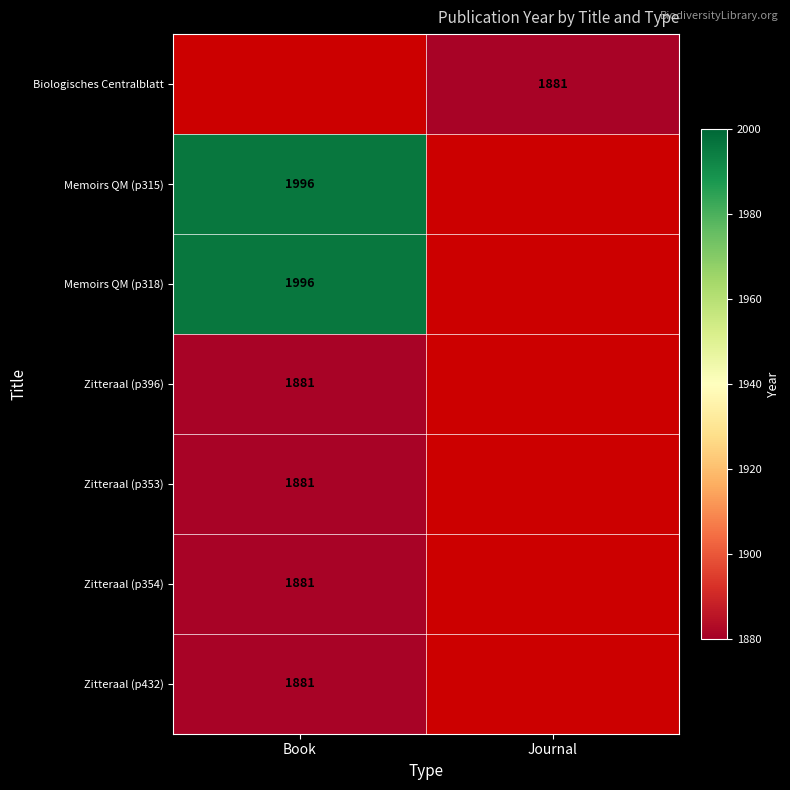

True or false: Biologisches Centralblatt has a value of 2669 at Journal.

False